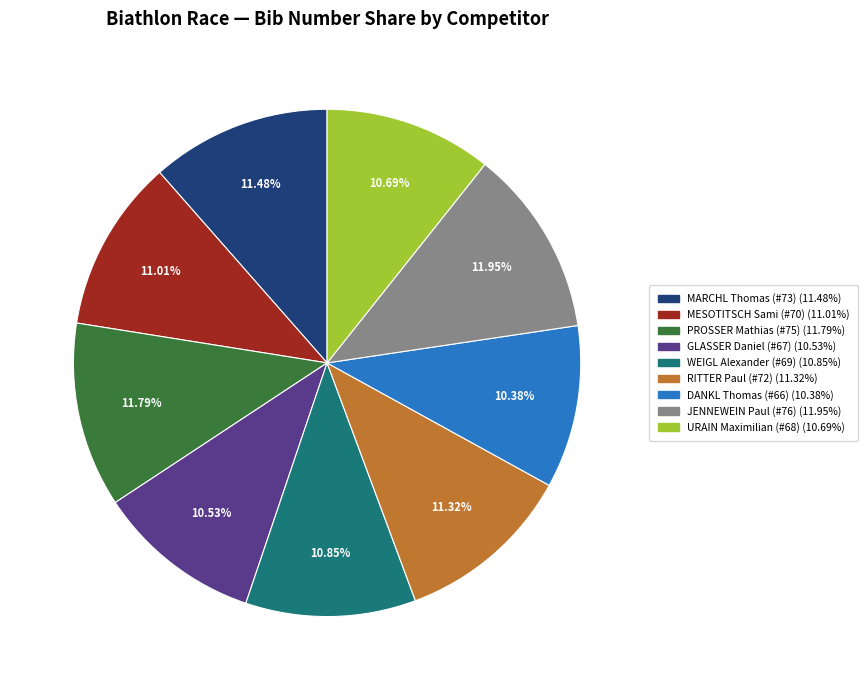

Is the sum of WEIGL Alexander (#69) and DANKL Thomas (#66) greater than half?

No